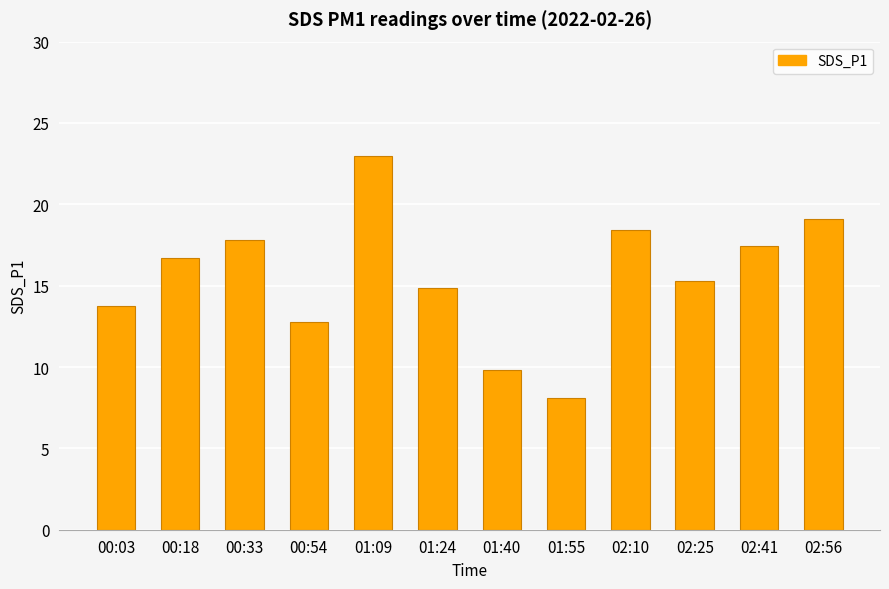

Rank the categories by value from highest to lowest.

01:09, 02:56, 02:10, 00:33, 02:41, 00:18, 02:25, 01:24, 00:03, 00:54, 01:40, 01:55